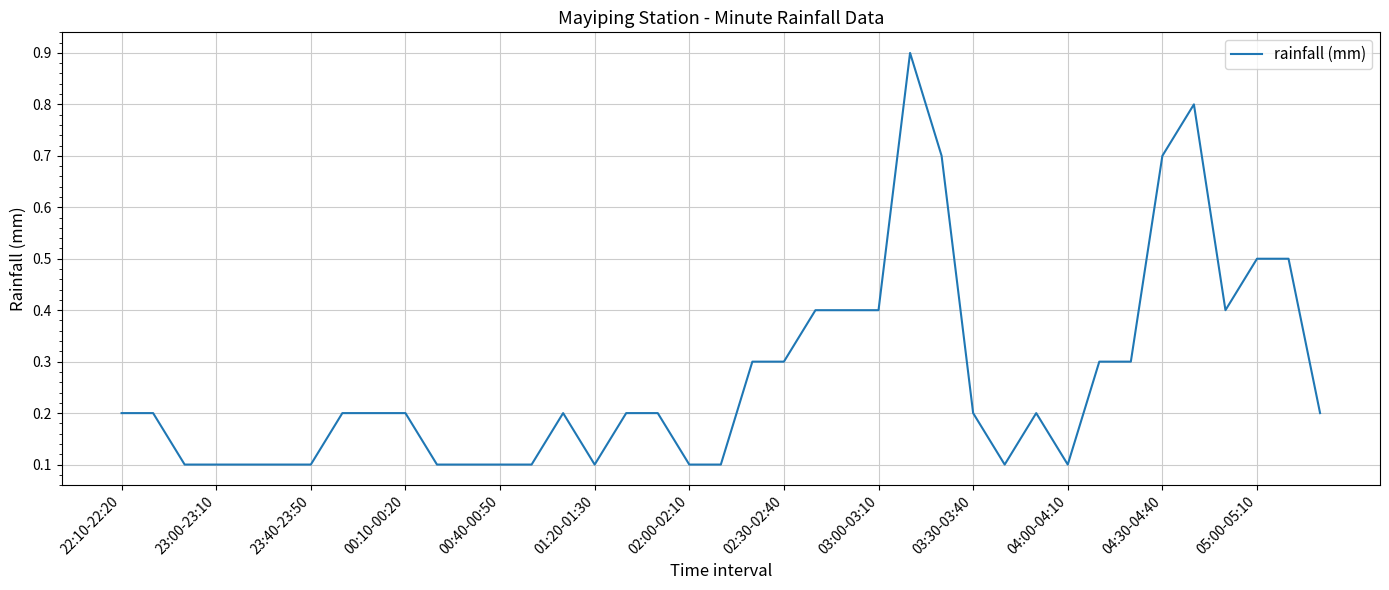

What is the greatest value displayed?

0.9